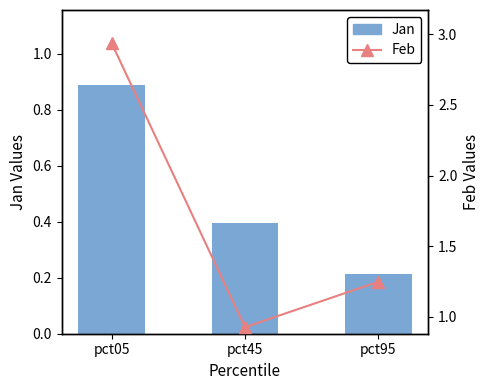

Which category has the highest value in the Feb series?

pct05